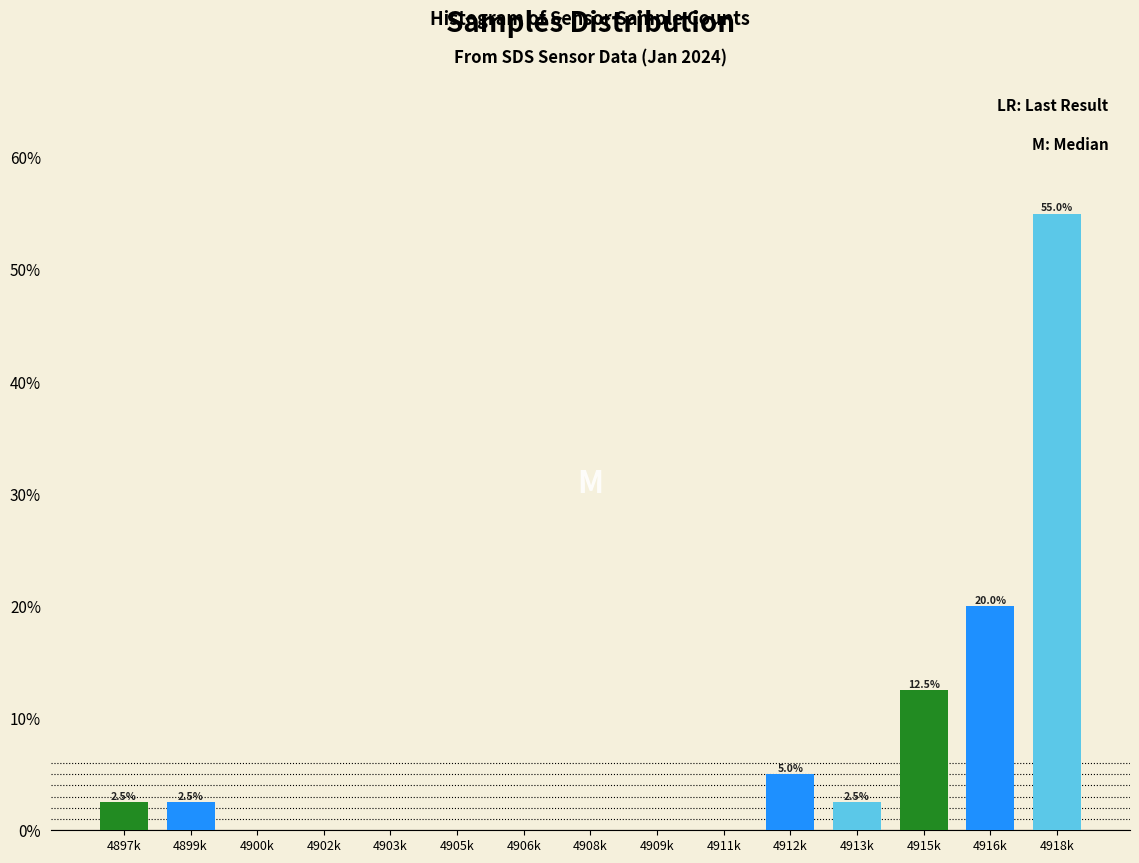

What is the total value across all series at 4899k?

5.0